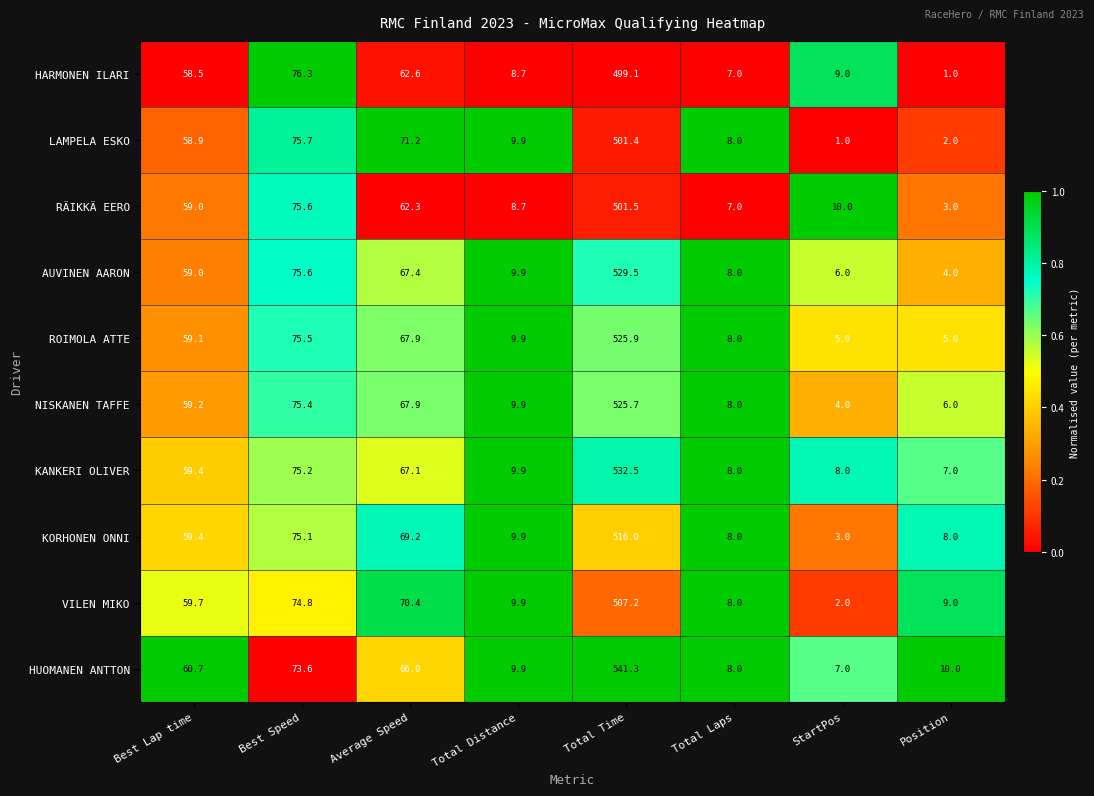

At which label is ROIMOLA ATTE closest to 265?

Best Speed